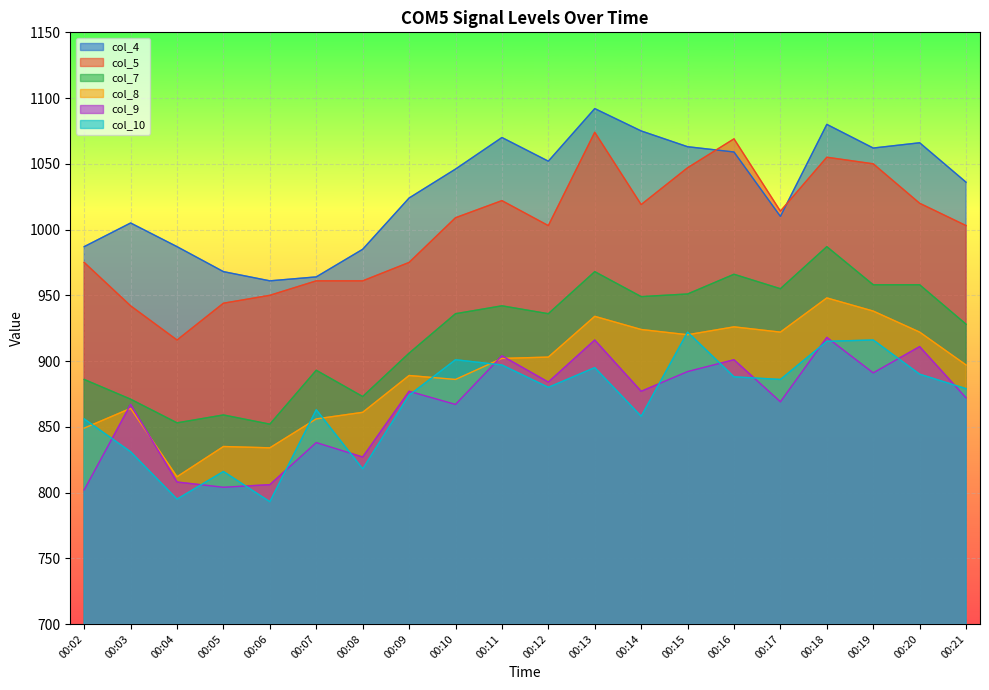

Where is the first local maximum for col_4?

00:03